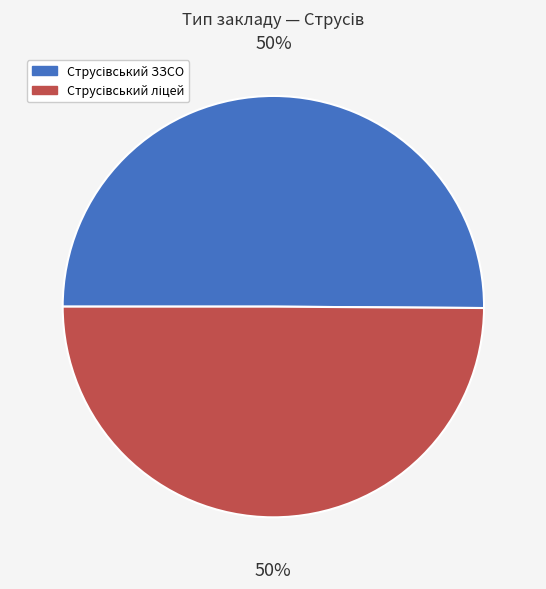

To the nearest percent, what is the average slice percentage?

50%